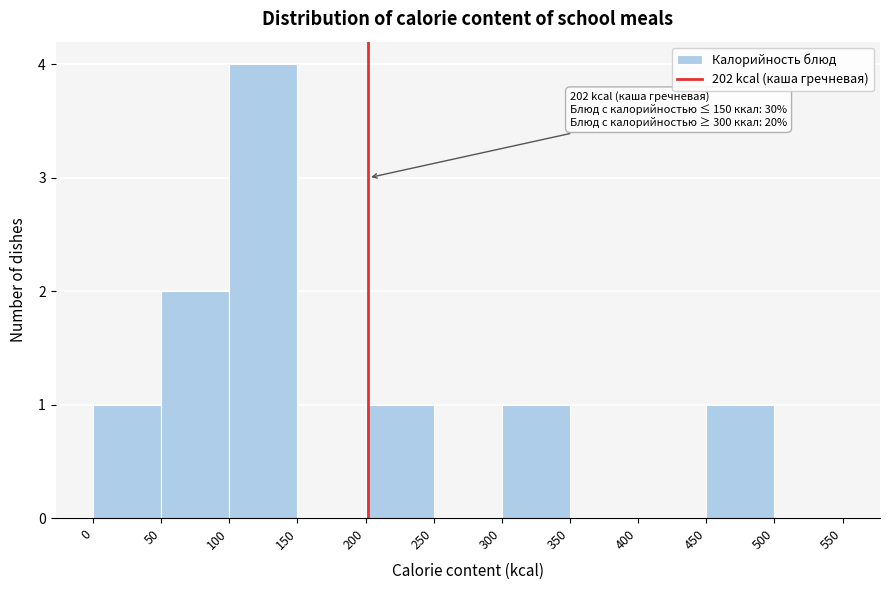

Which range on the x-axis has the tallest bar?

100 to 150